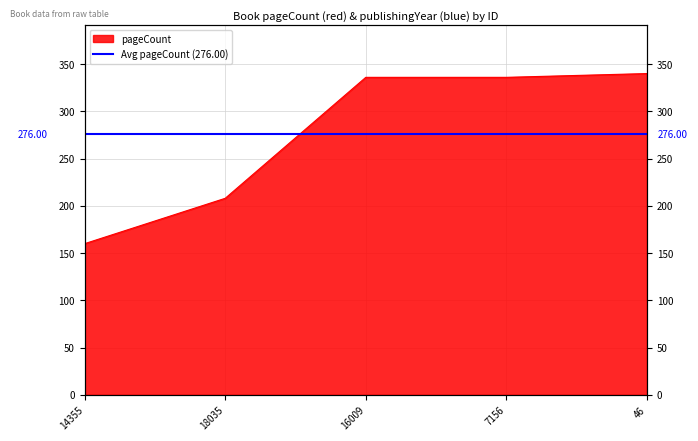

Where does the data first go above 336?

46